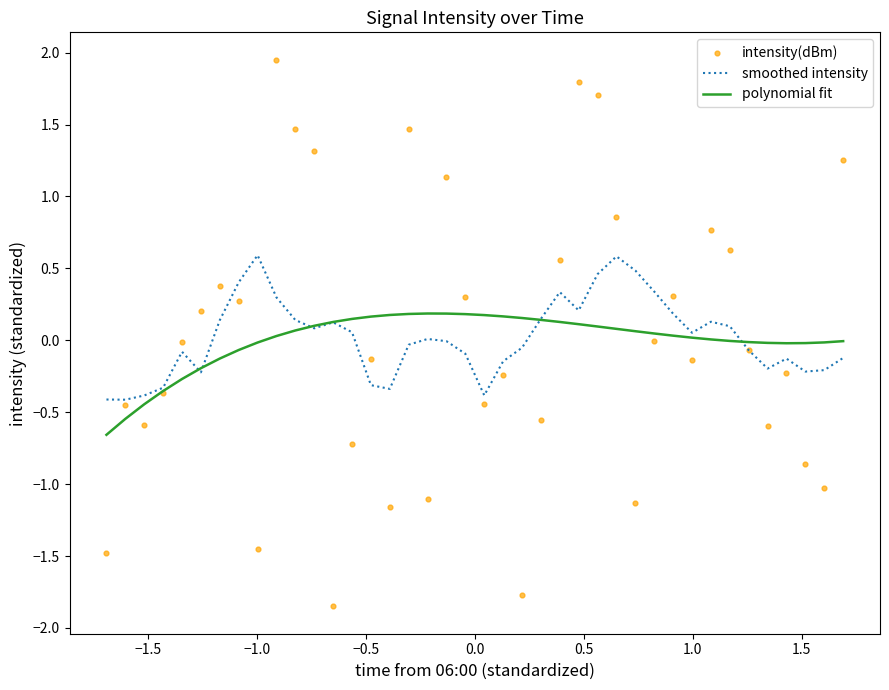

Which series has the largest total across all categories?

smoothed intensity